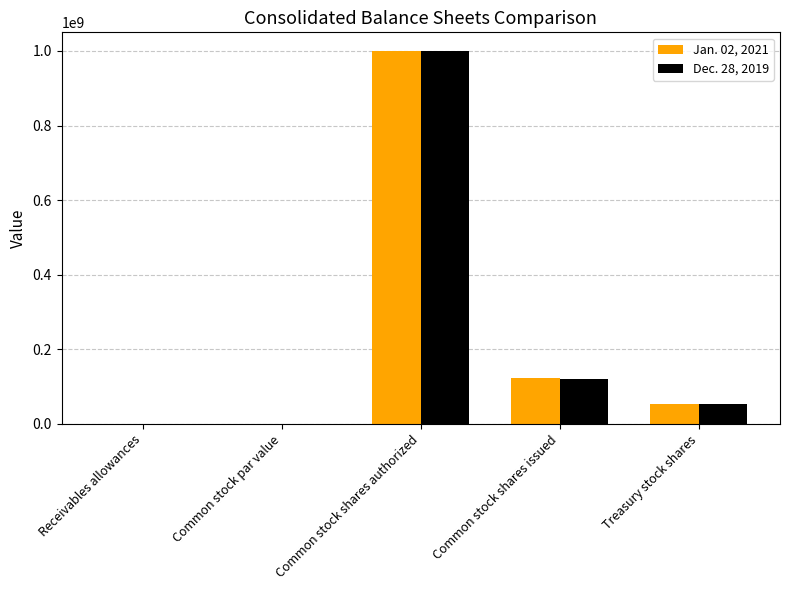

Count the number of categories in the chart.

5